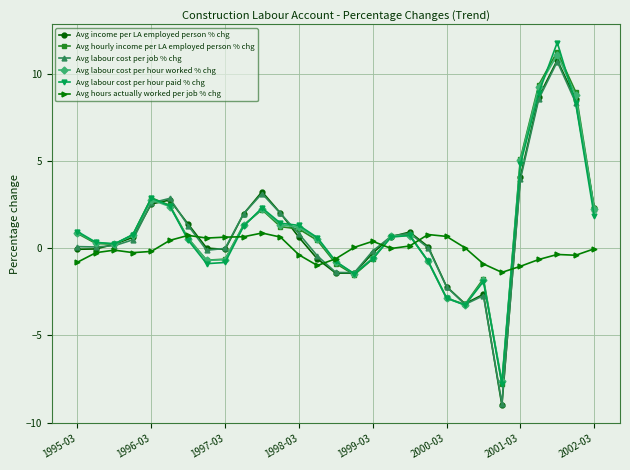

True or false: Avg hourly income per LA employed person % chg has more than 0 points higher than both neighbors.

True